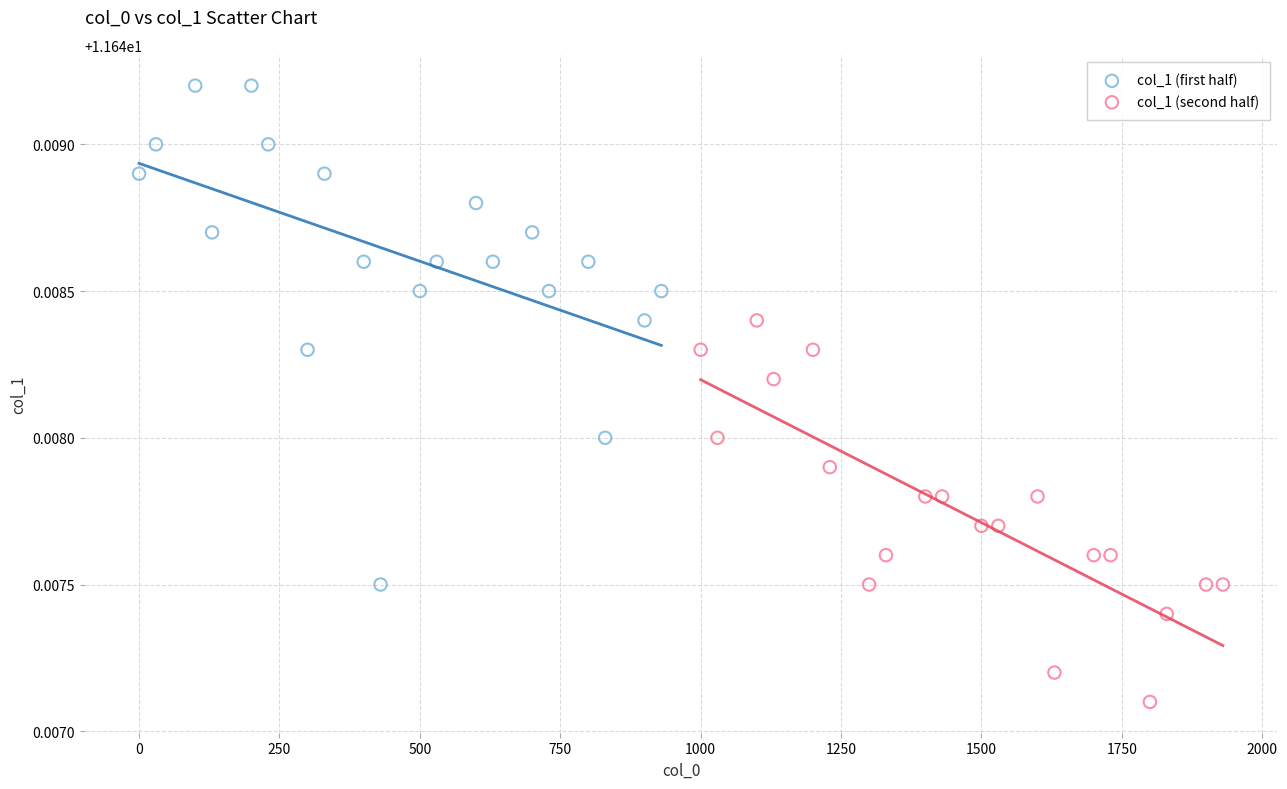

Which series contains the highest Y value?

col_1 (first half)